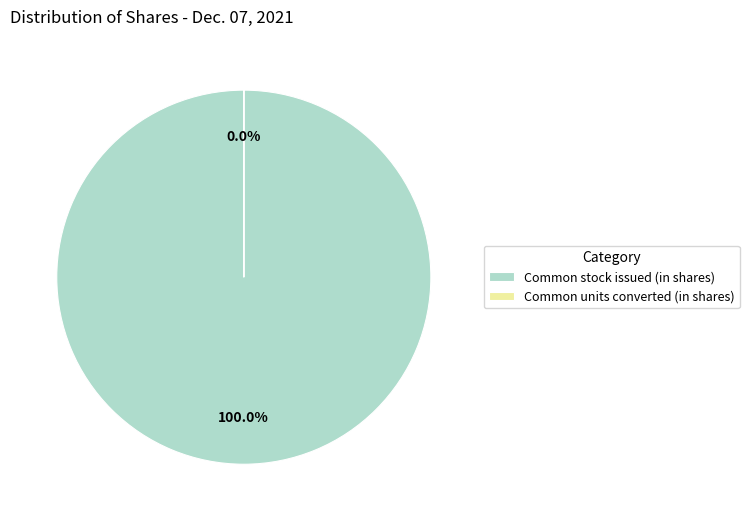

Which has a higher value, Common units converted (in shares) or Common stock issued (in shares)?

Common stock issued (in shares)